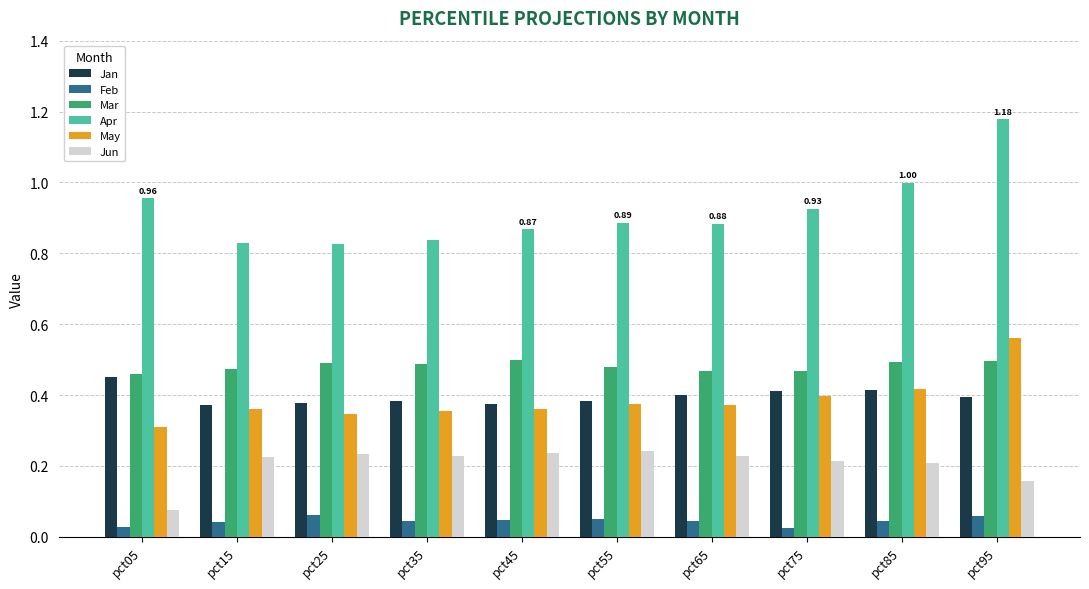

At which category is the sum across all series the highest?

pct95